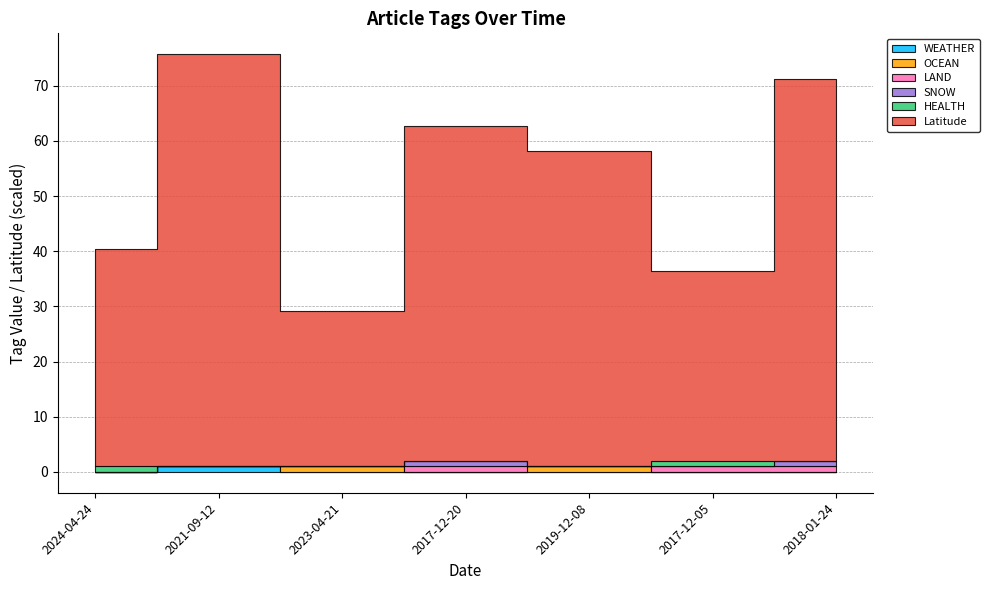

List the series in order of their peak value, lowest first.

WEATHER, OCEAN, LAND, SNOW, HEALTH, Latitude